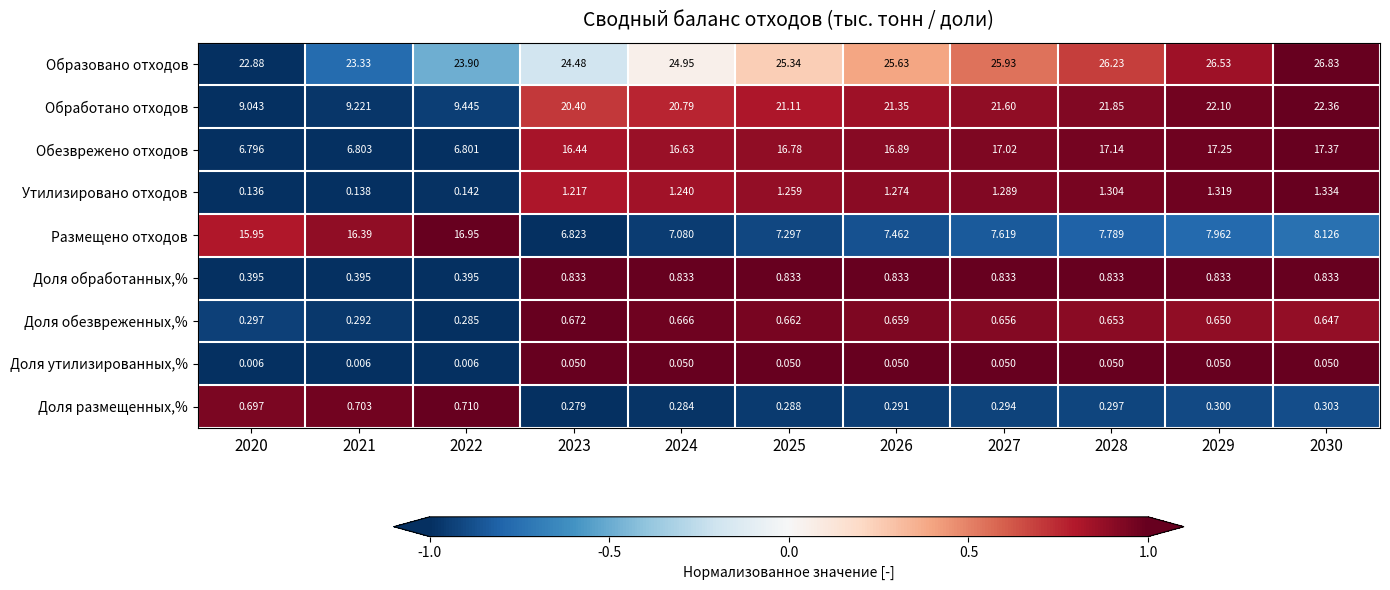

List the series in order of their peak value, highest first.

Образовано отходов, Обработано отходов, Обезврежено отходов, Размещено отходов, Утилизировано отходов, Доля обработанных,%, Доля размещенных,%, Доля обезвреженных,%, Доля утилизированных,%